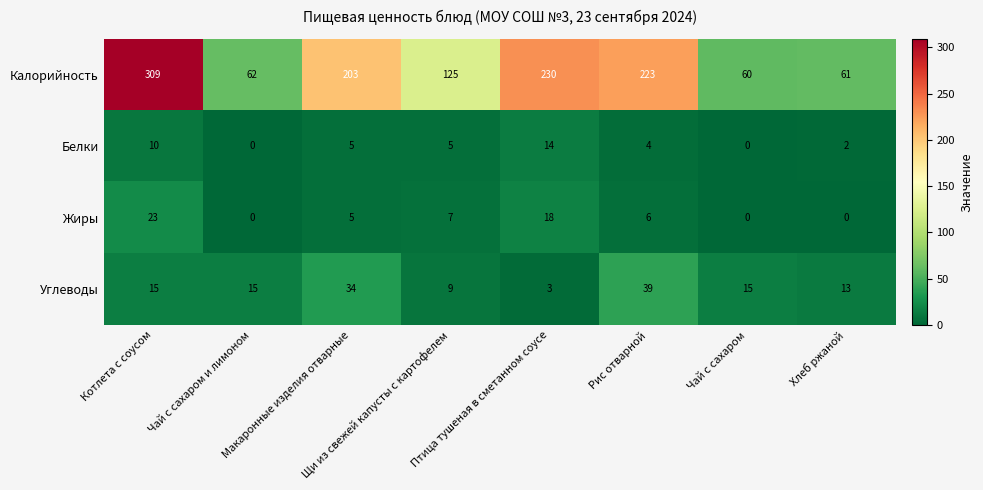

The value of Жиры at Щи из свежей капусты с картофелем is 7. True or false?

True